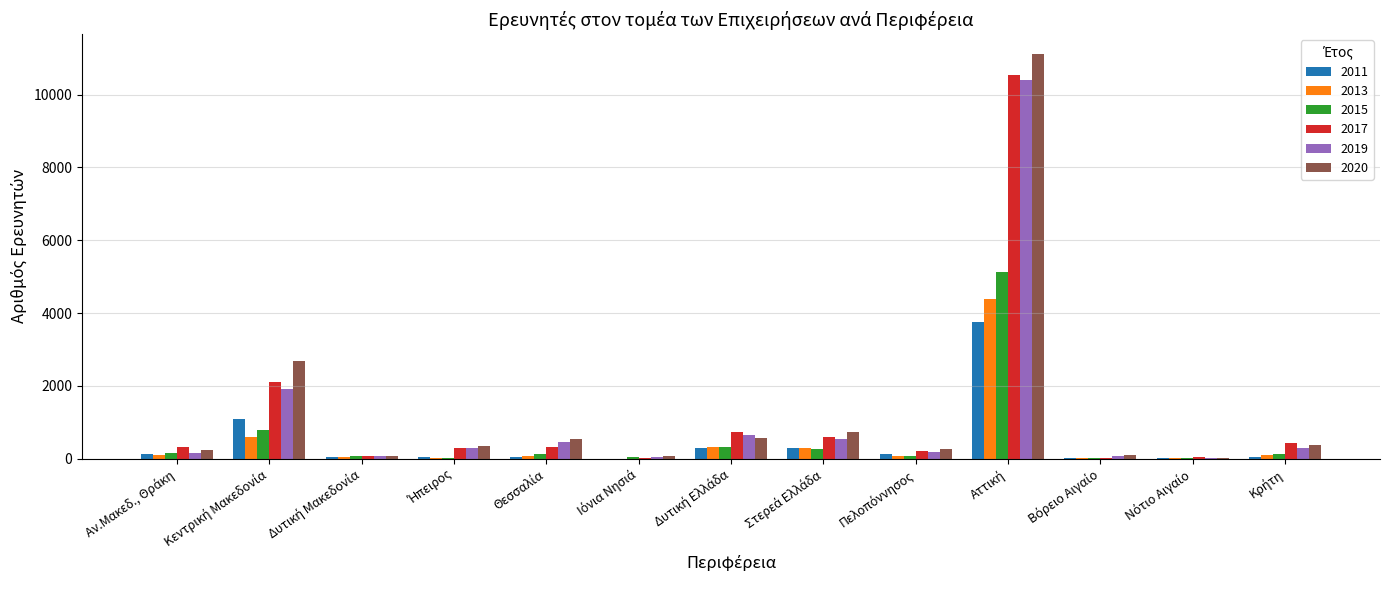

Reading right to left, list all the values displayed in this chart.

2011: Κρήτη=47	Νότιο Αιγαίο=22	Βόρειο Αιγαίο=2	Αττική=3765	Πελοπόννησος=114	Στερεά Ελλάδα=294	Δυτική Ελλάδα=293	Ιόνια Νησιά=1	Θεσσαλία=32	Ήπειρος=46	Δυτική Μακεδονία=37	Κεντρική Μακεδονία=1077	Αν.Μακεδ., Θράκη=128
2013: Κρήτη=111	Νότιο Αιγαίο=12	Βόρειο Αιγαίο=3	Αττική=4387	Πελοπόννησος=59	Στερεά Ελλάδα=298	Δυτική Ελλάδα=320	Ιόνια Νησιά=1	Θεσσαλία=71	Ήπειρος=18	Δυτική Μακεδονία=46	Κεντρική Μακεδονία=582	Αν.Μακεδ., Θράκη=96
2015: Κρήτη=139	Νότιο Αιγαίο=14	Βόρειο Αιγαίο=20	Αττική=5115	Πελοπόννησος=66	Στερεά Ελλάδα=256	Δυτική Ελλάδα=315	Ιόνια Νησιά=39	Θεσσαλία=117	Ήπειρος=26	Δυτική Μακεδονία=60	Κεντρική Μακεδονία=778	Αν.Μακεδ., Θράκη=162
2017: Κρήτη=420	Νότιο Αιγαίο=31	Βόρειο Αιγαίο=29	Αττική=10545	Πελοπόννησος=218	Στερεά Ελλάδα=583	Δυτική Ελλάδα=719	Ιόνια Νησιά=23	Θεσσαλία=305	Ήπειρος=303	Δυτική Μακεδονία=70	Κεντρική Μακεδονία=2095	Αν.Μακεδ., Θράκη=330
2019: Κρήτη=287	Νότιο Αιγαίο=14	Βόρειο Αιγαίο=63	Αττική=10410	Πελοπόννησος=188	Στερεά Ελλάδα=529	Δυτική Ελλάδα=636	Ιόνια Νησιά=48	Θεσσαλία=467	Ήπειρος=278	Δυτική Μακεδονία=58	Κεντρική Μακεδονία=1904	Αν.Μακεδ., Θράκη=152
2020: Κρήτη=368	Νότιο Αιγαίο=24	Βόρειο Αιγαίο=86	Αττική=11107	Πελοπόννησος=259	Στερεά Ελλάδα=720	Δυτική Ελλάδα=567	Ιόνια Νησιά=72	Θεσσαλία=535	Ήπειρος=351	Δυτική Μακεδονία=75	Κεντρική Μακεδονία=2687	Αν.Μακεδ., Θράκη=246